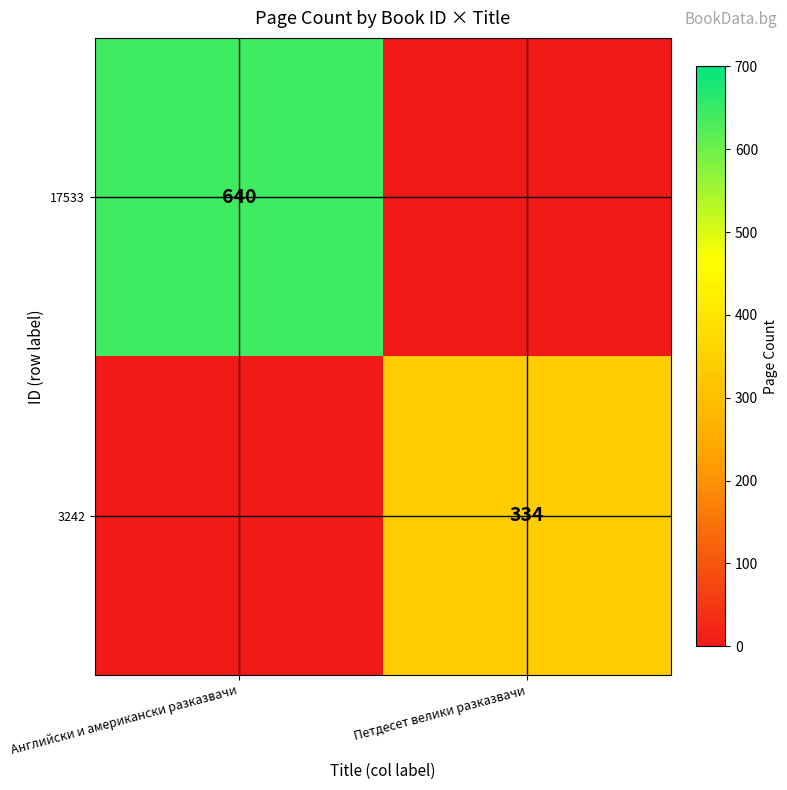

True or false: 17533 has a value of 640 at Английски и американски разказвачи.

True